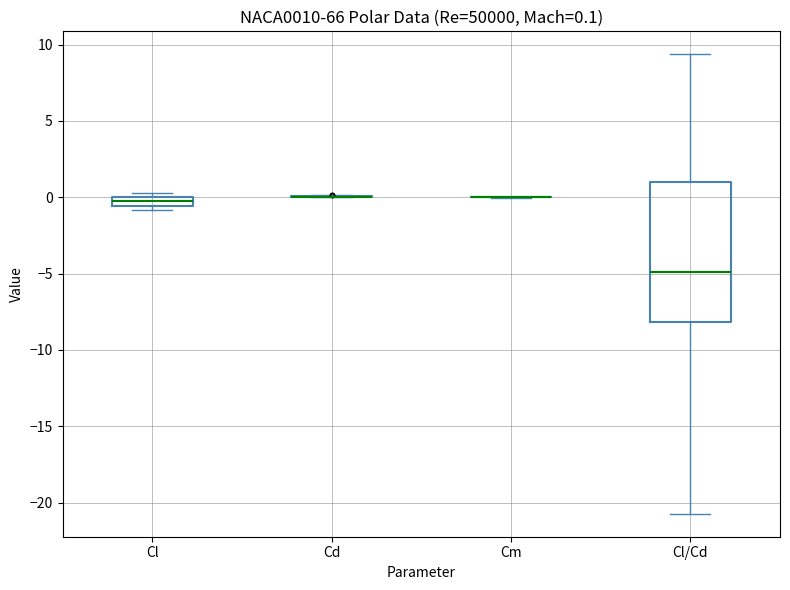

Comparing the boxes themselves (not the whiskers), which one is the tallest?

Cl/Cd